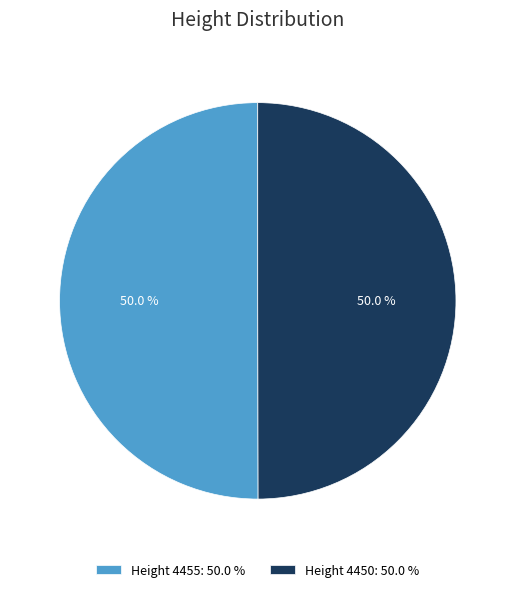

Is the sum of Height 4455: 50.0 % and Height 4450: 50.0 % greater than half?

Yes